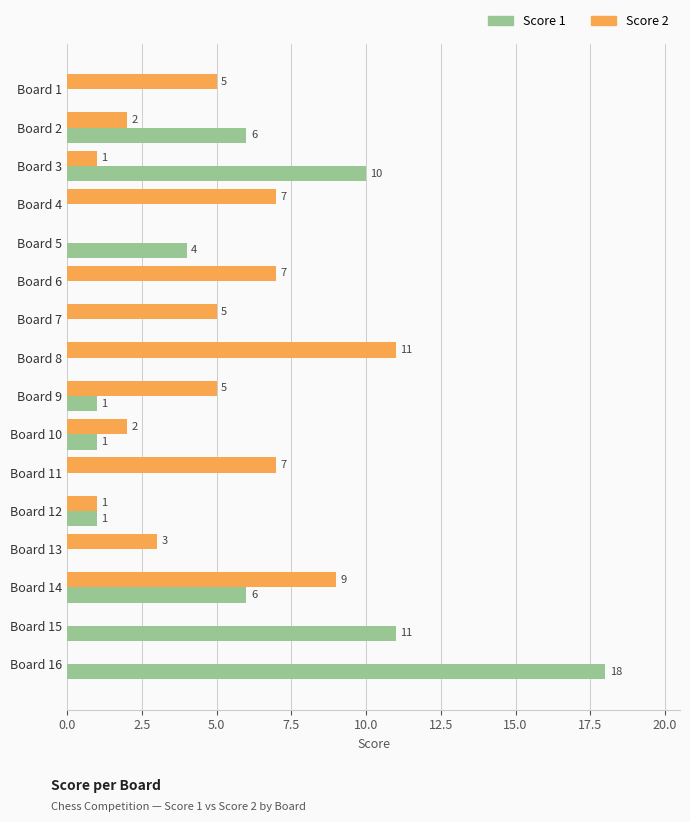

The value of Score 1 at Board 14 is 6. True or false?

True